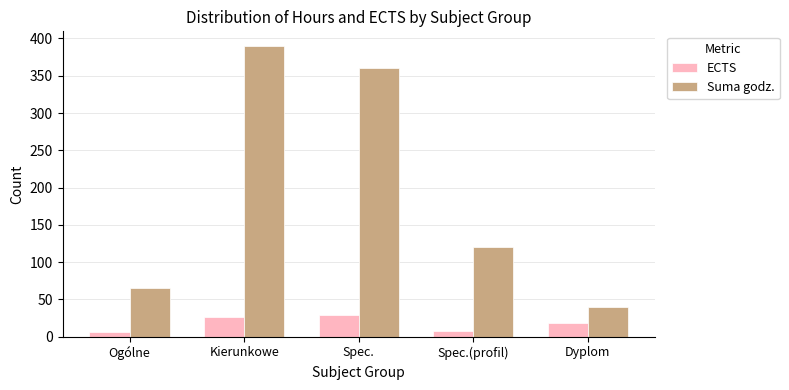

At which label does Suma godz. reach its minimum?

Dyplom